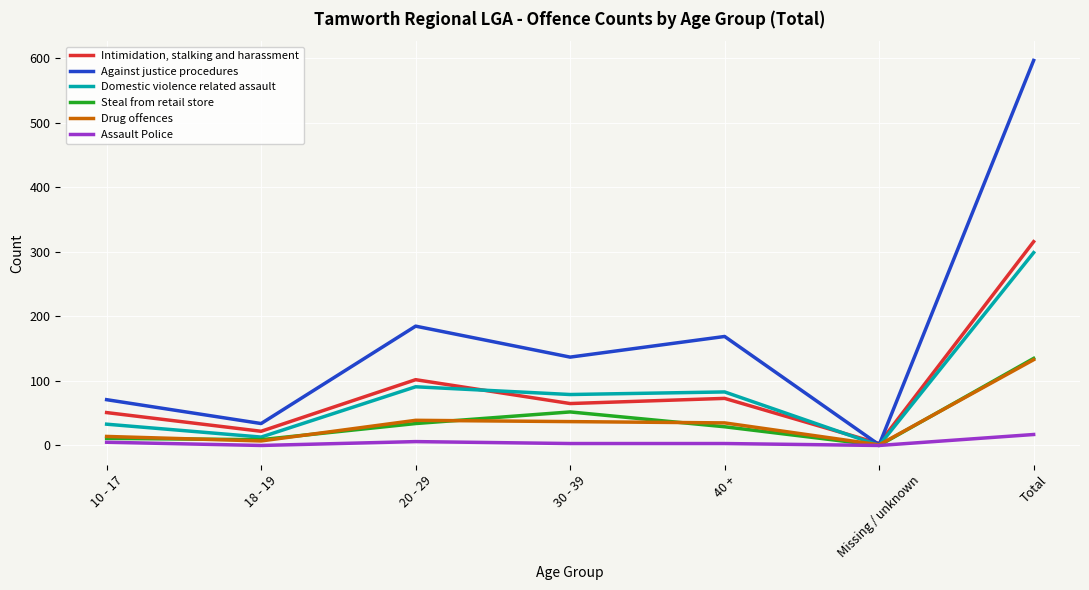

What is the label of the 6th point from the left?

Missing / unknown